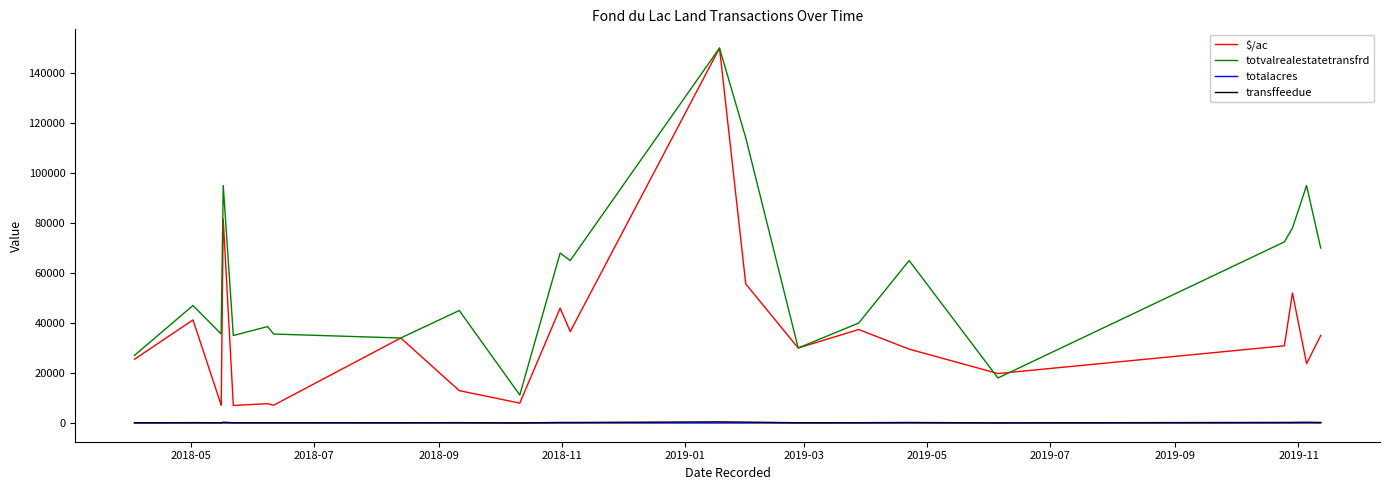

True or false: $/ac and transffeedue cross at least once.

False